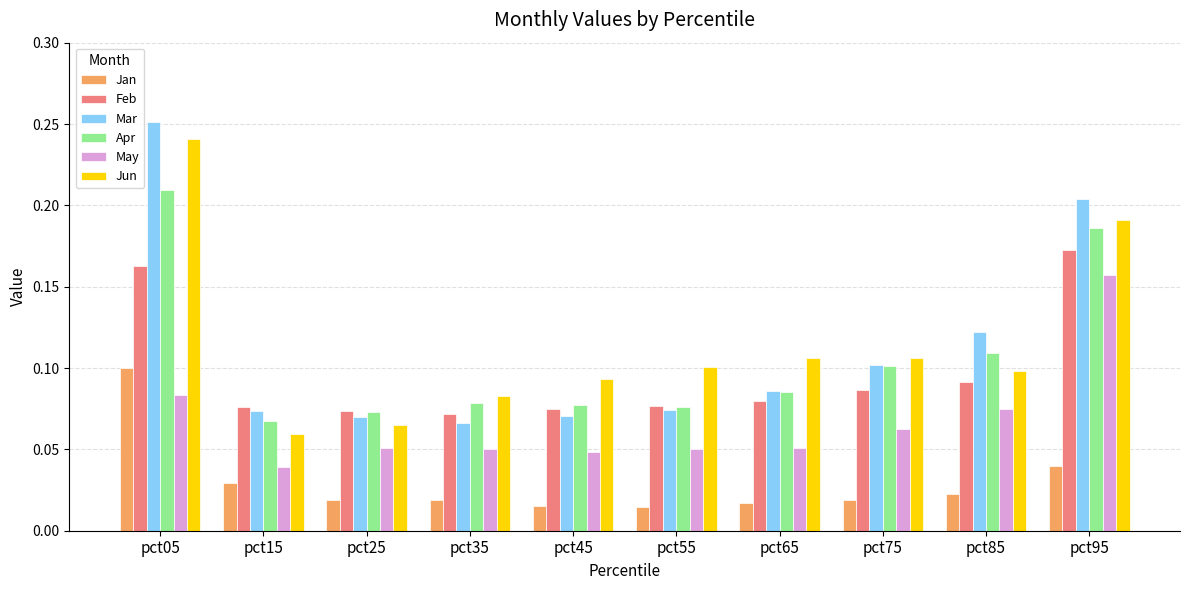

At which label does Jun reach its peak?

pct05